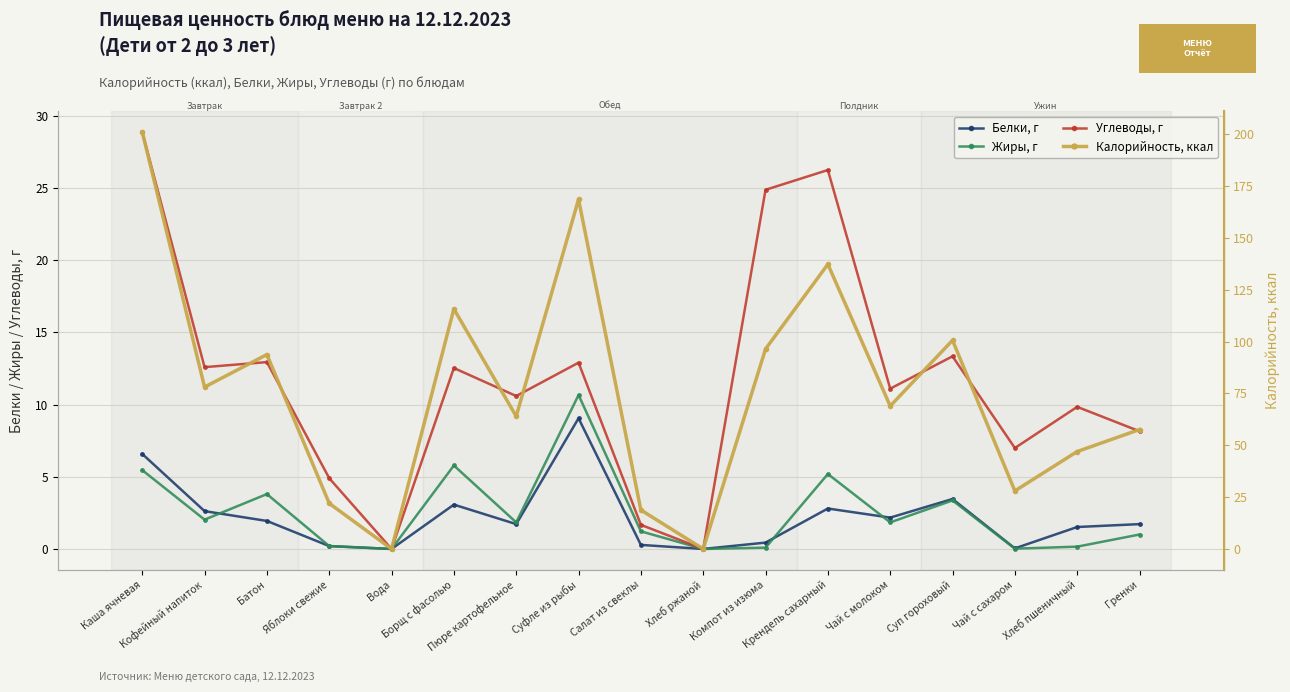

Which category has the highest value across all series?

Каша ячневая